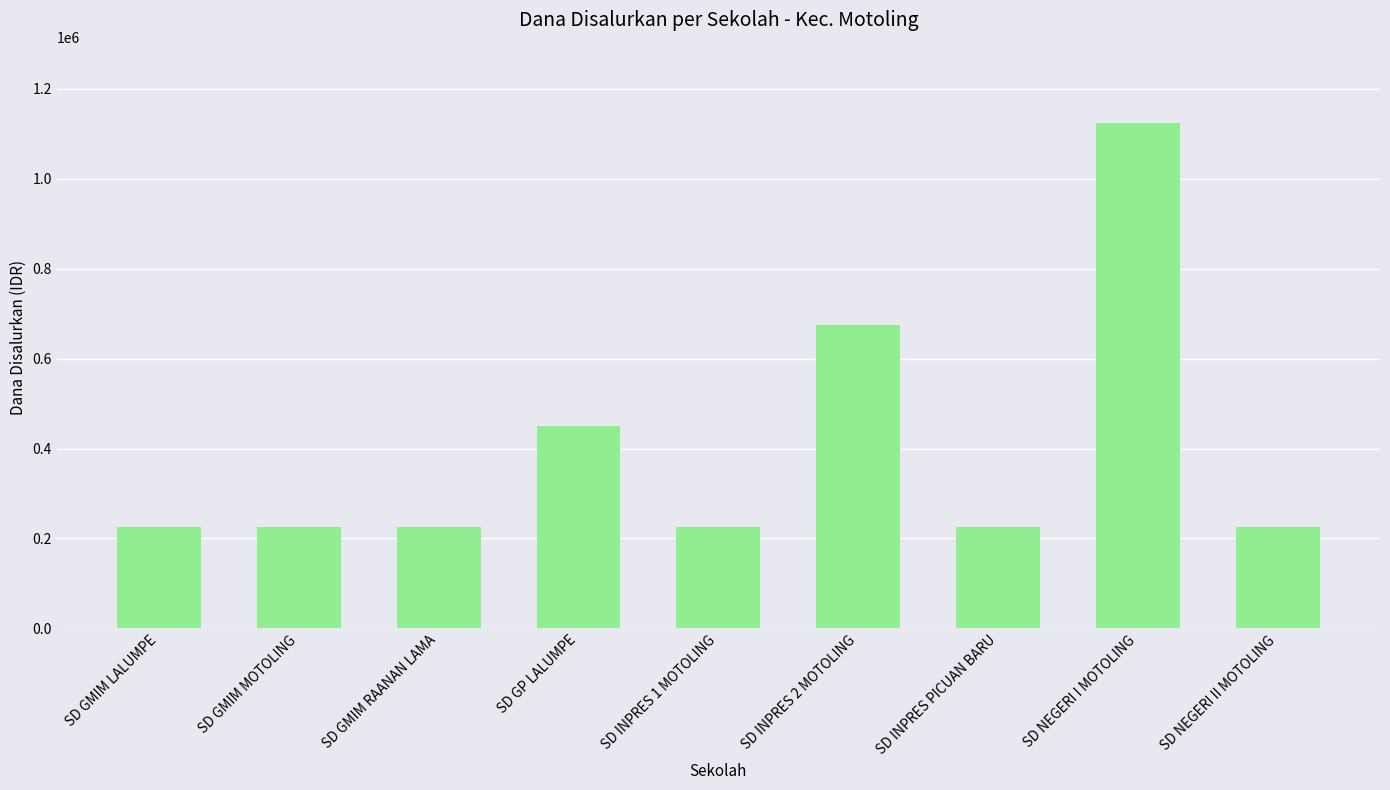

How many values are between 225000 and 450000?

7